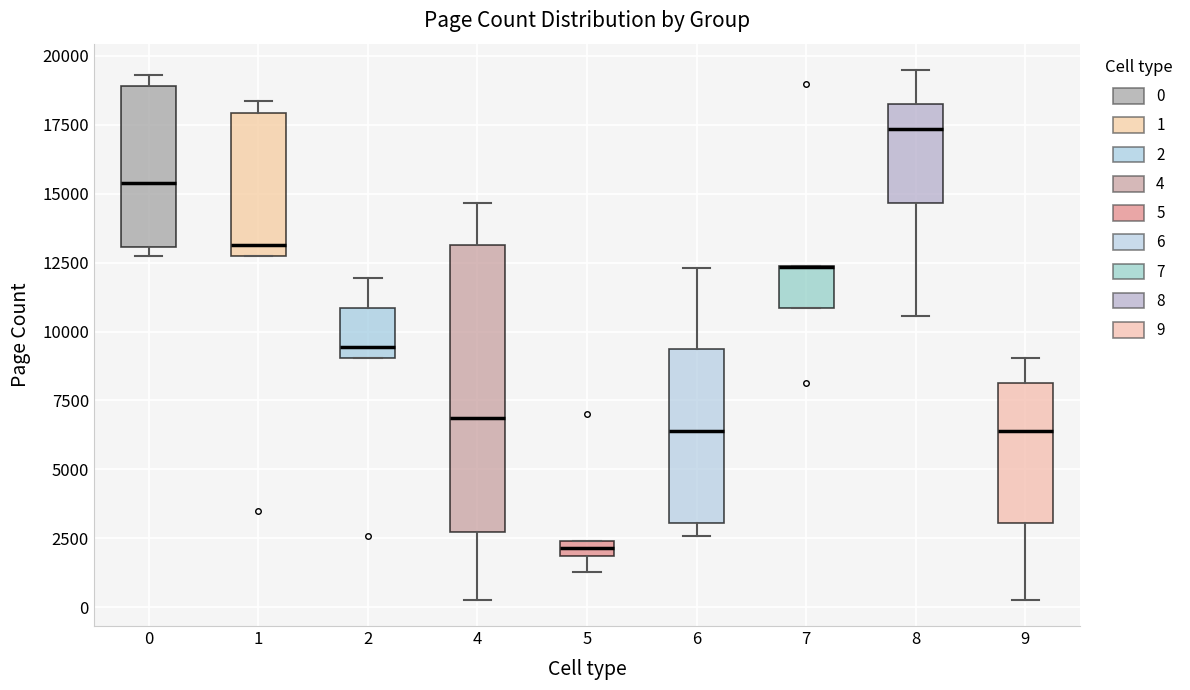

Comparing the boxes themselves (not the whiskers), which one is the tallest?

4